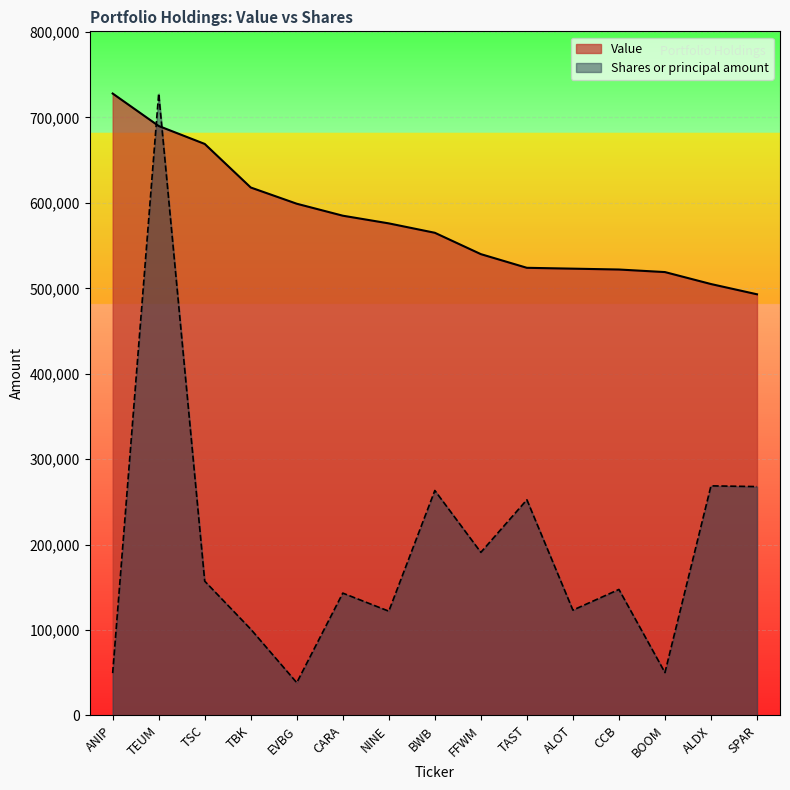

List the series in order of their overall mean, highest first.

Value, Shares or principal amount